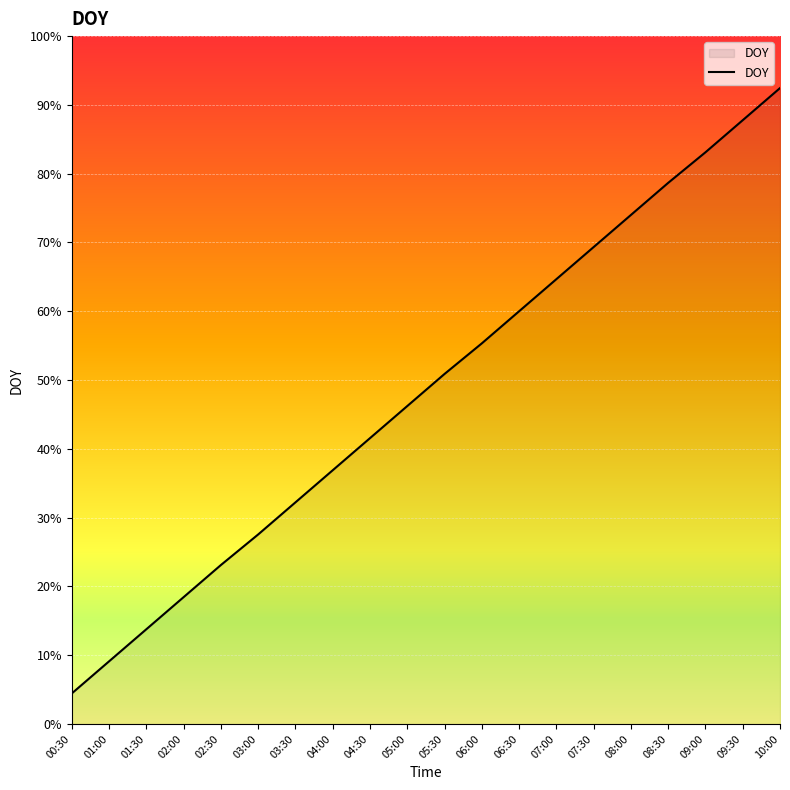

List the labels in order of value, smallest first.

00:30, 01:00, 01:30, 02:00, 02:30, 03:00, 03:30, 04:00, 04:30, 05:00, 05:30, 06:00, 06:30, 07:00, 07:30, 08:00, 08:30, 09:00, 09:30, 10:00